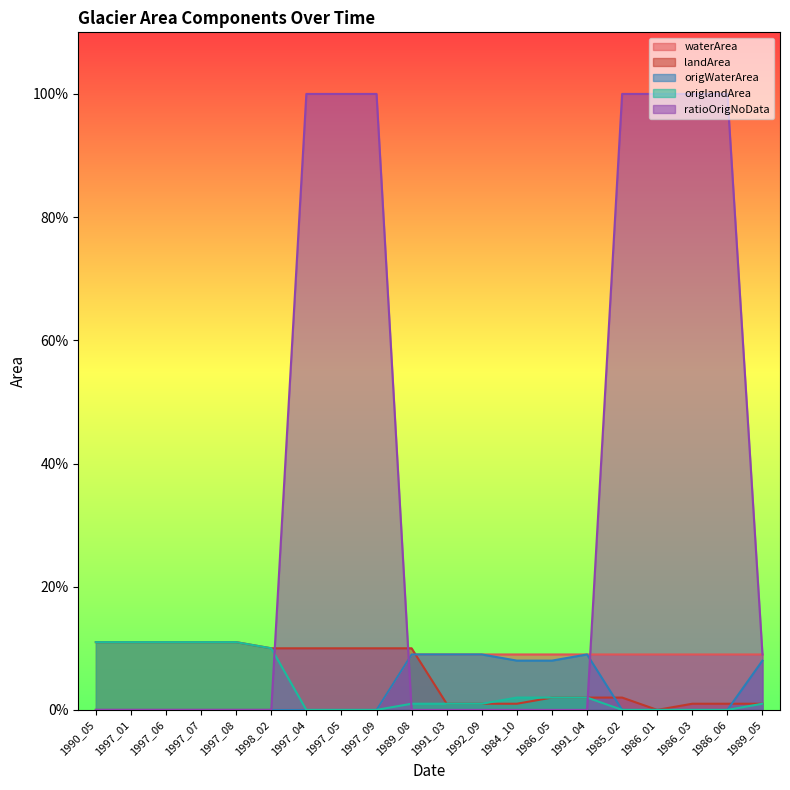

What position from the left is 1989_08?

10